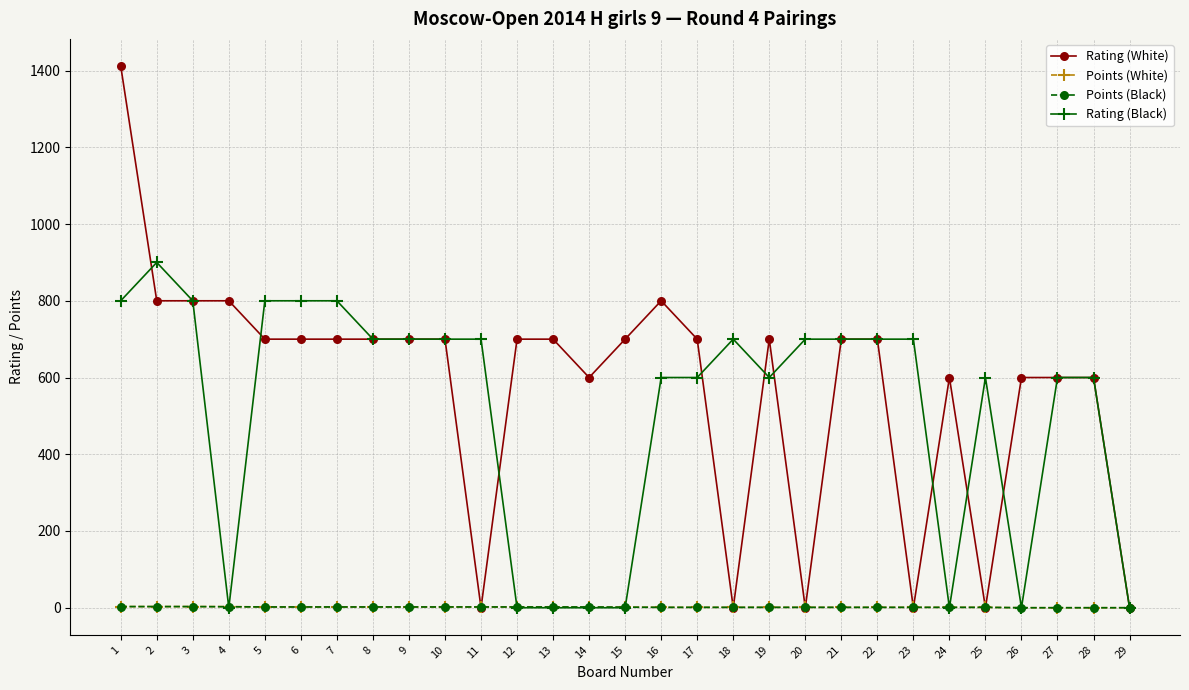

What is the sum of all Points (Black) values?

43.0